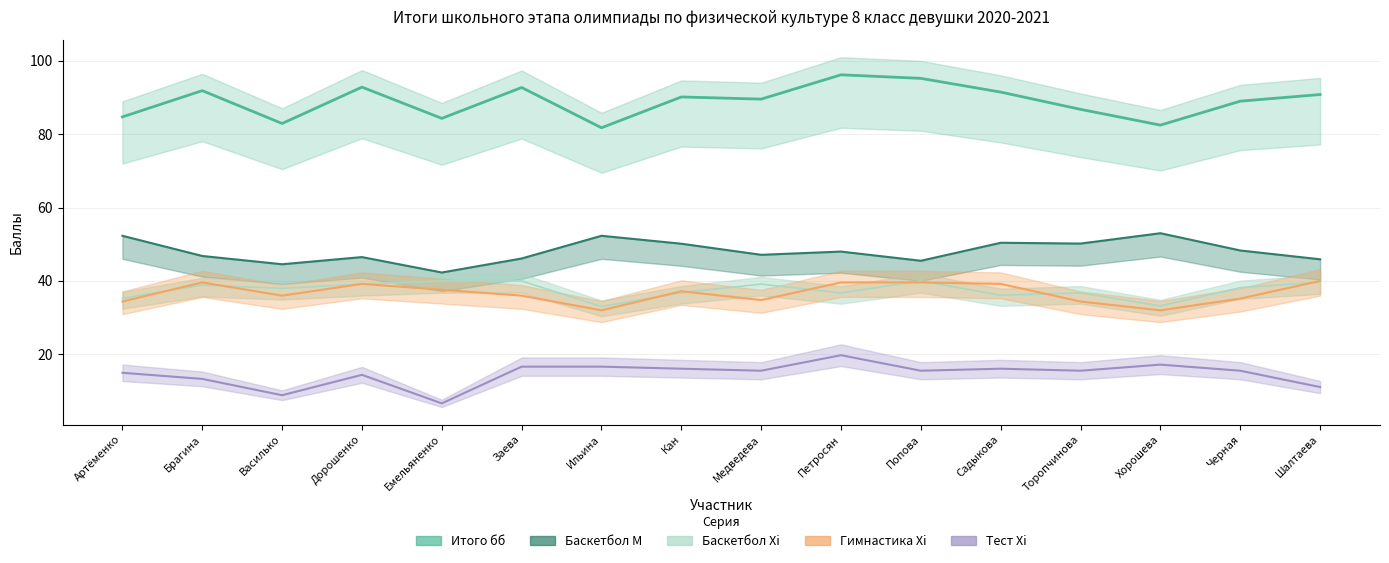

Rank the series at Садыкова from highest to lowest value.

Итого бб, Баскетбол M, Гимнастика Xi, Баскетбол Xi, Тест Xi